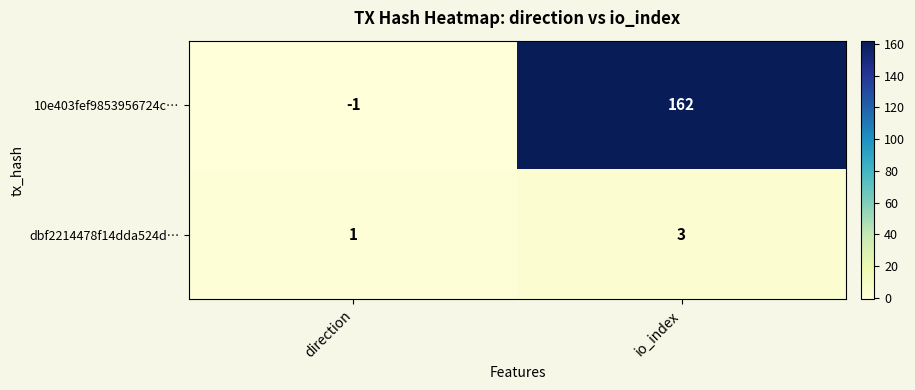

Reading right to left, transcribe all the data shown in this chart.

10e403fef9853956724c…: 162	-1
dbf2214478f14dda524d…: 3	1